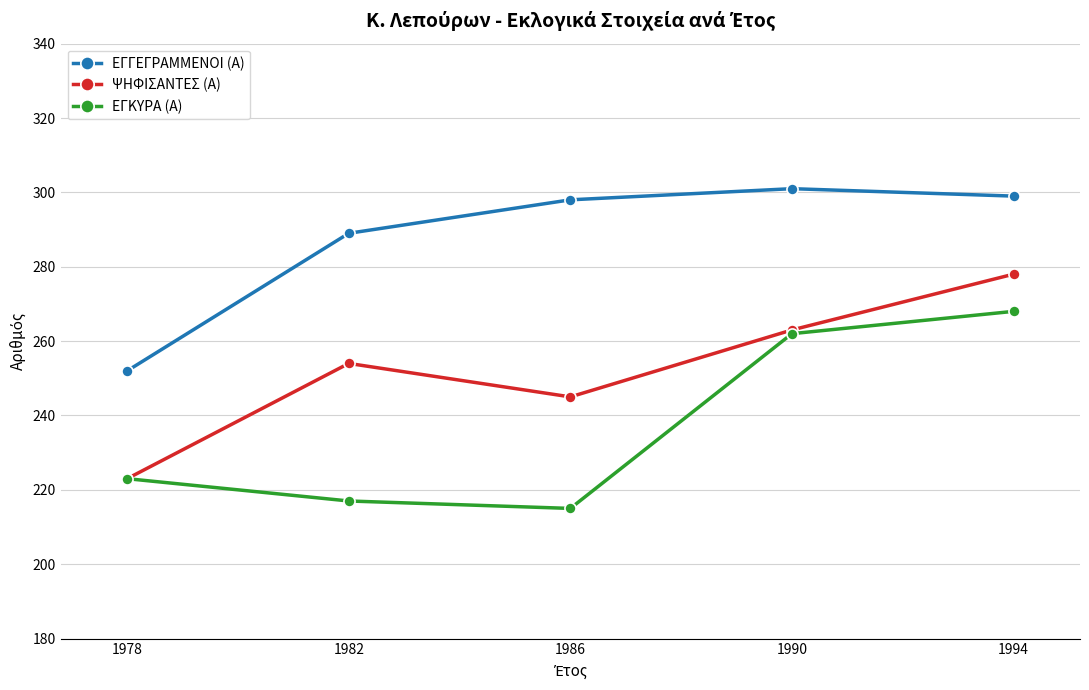

True or false: ΕΓΚΥΡΑ (Α) and ΕΓΓΕΓΡΑΜΜΕΝΟΙ (Α) intersect in this chart.

False